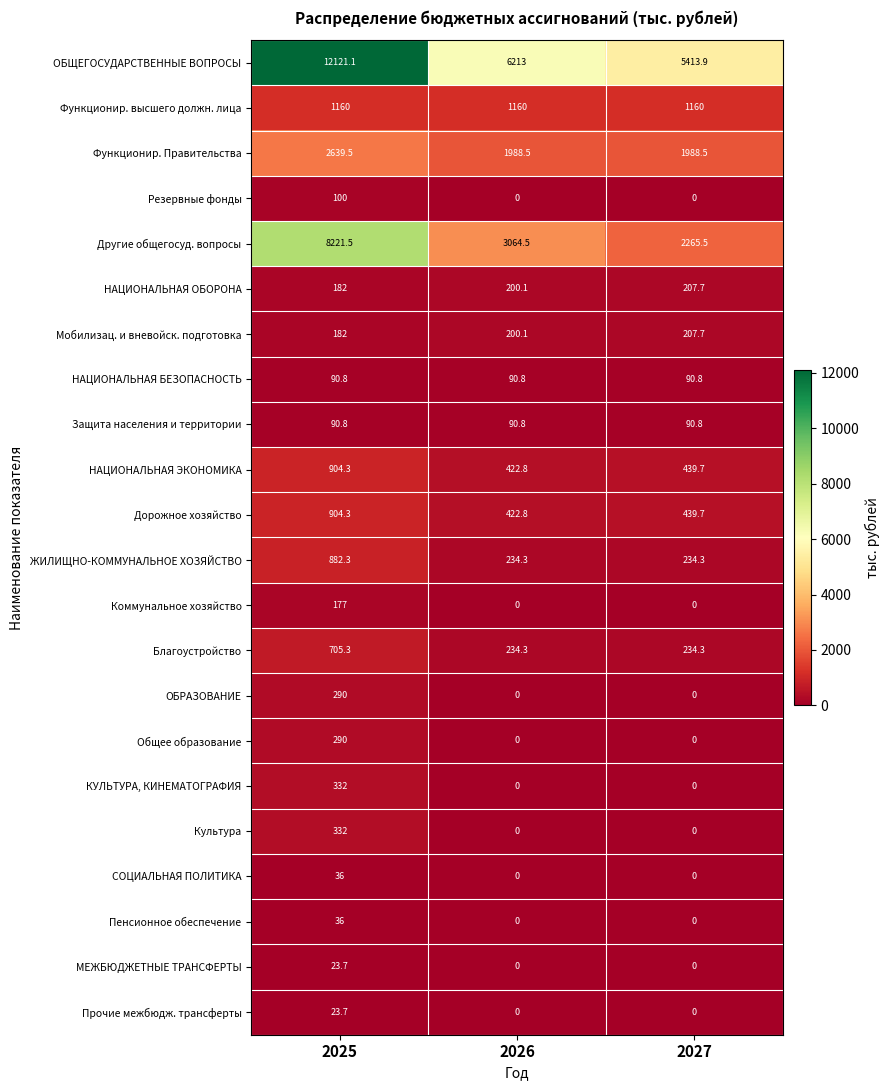

Which series has the largest total across all categories?

ОБЩЕГОСУДАРСТВЕННЫЕ ВОПРОСЫ